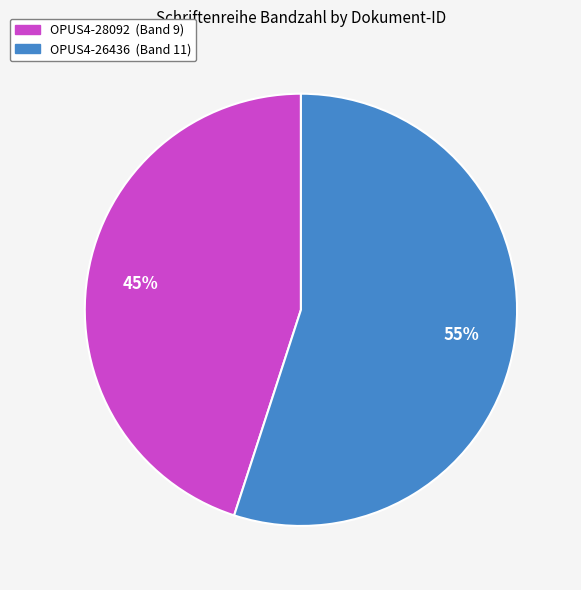

What is the smallest slice in the pie chart?

OPUS4-28092